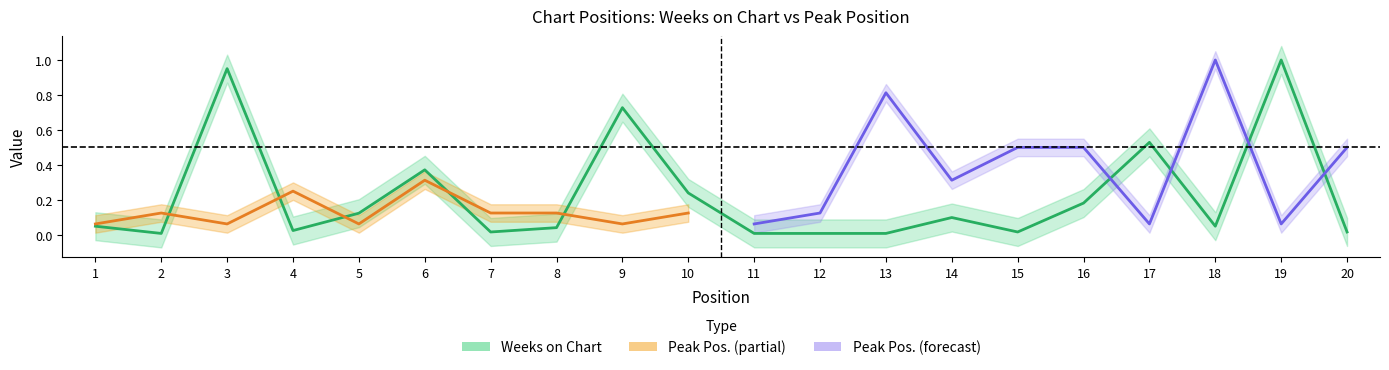

What is the difference between the second highest and second lowest values?

0.9